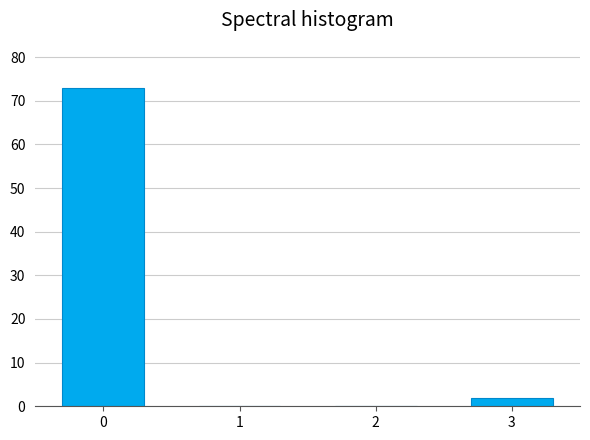

Reading left to right, what are all the values shown in this chart?

0=73	1=0	2=0	3=2